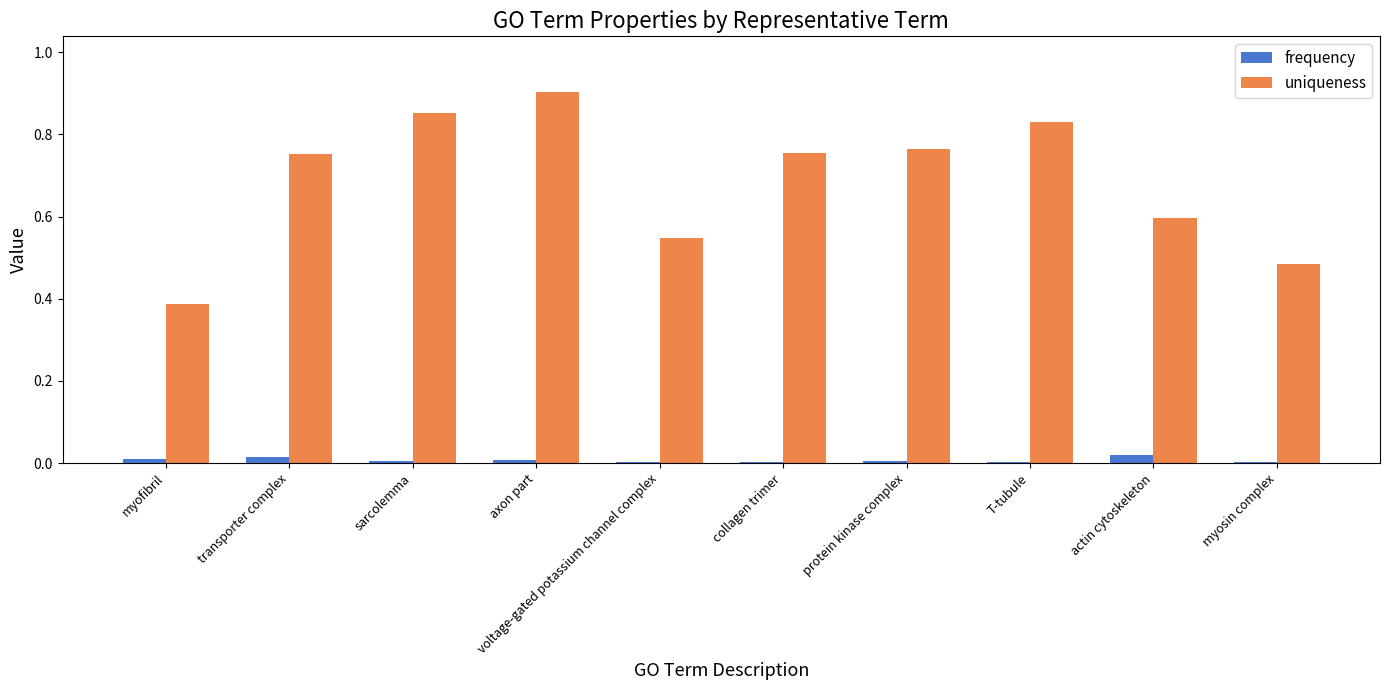

Are the bars horizontal?

No